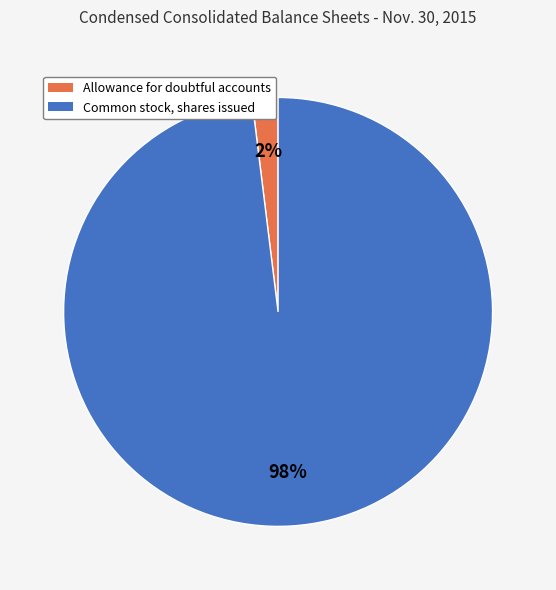

How many segments does this pie chart have?

2